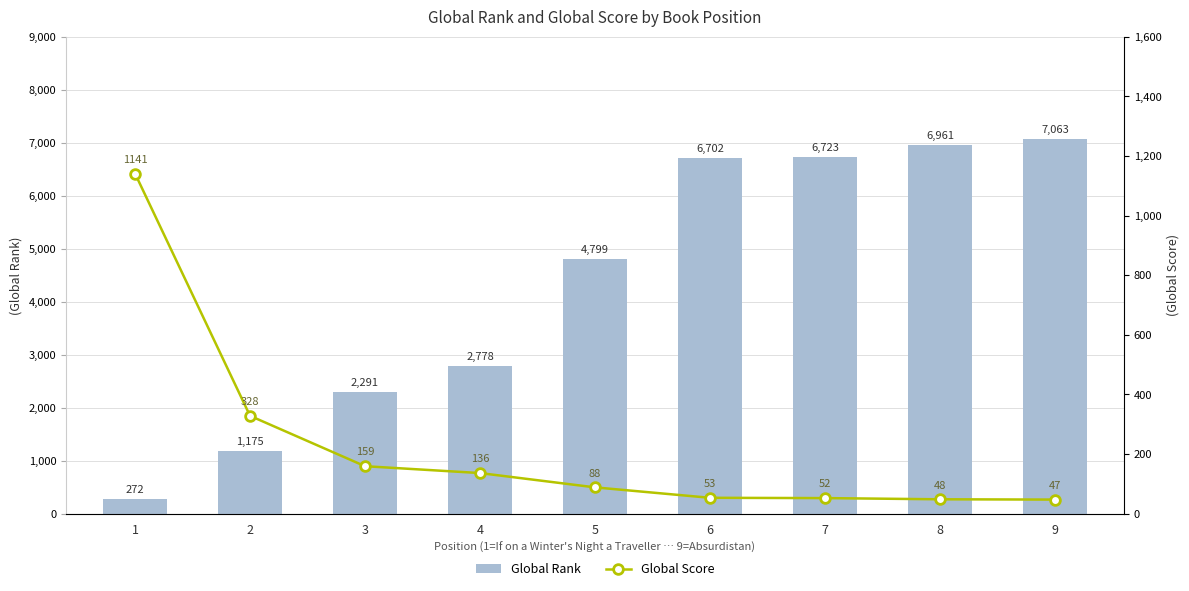

How many data points does each series have?

9